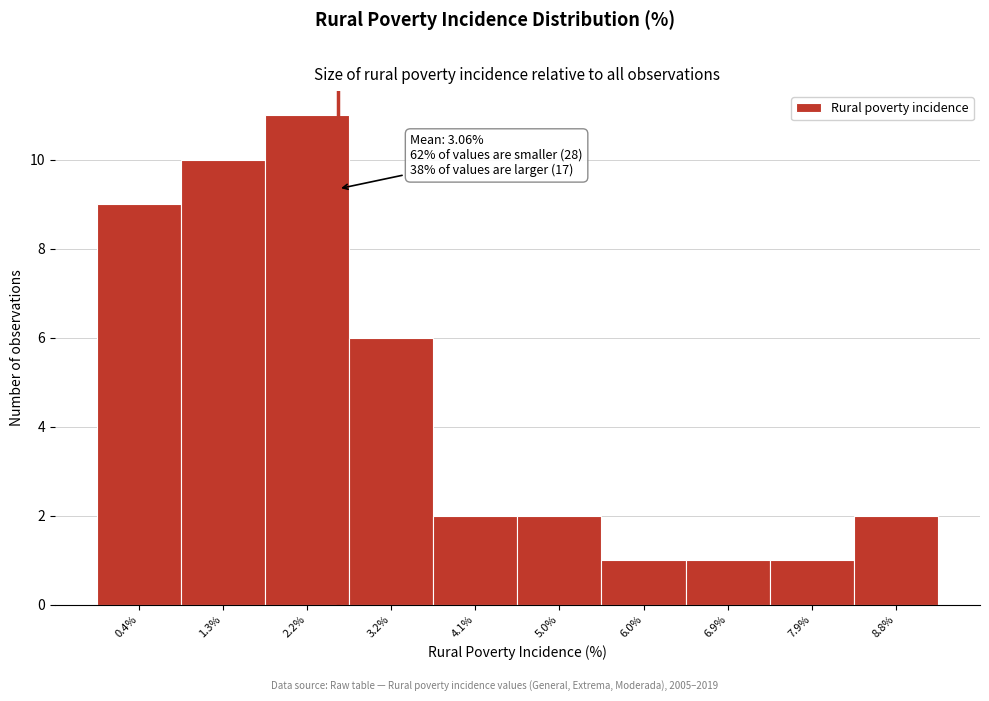

Reading left to right, extract all data points from this chart.

0.4%=9	1.3%=10	2.2%=11	3.2%=6	4.1%=2	5.0%=2	6.0%=1	6.9%=1	7.9%=1	8.8%=2